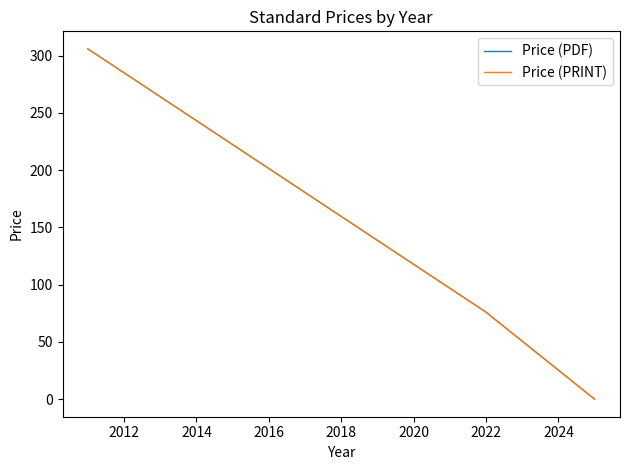

True or false: Price (PDF) has a value of 123 at 2022.

False